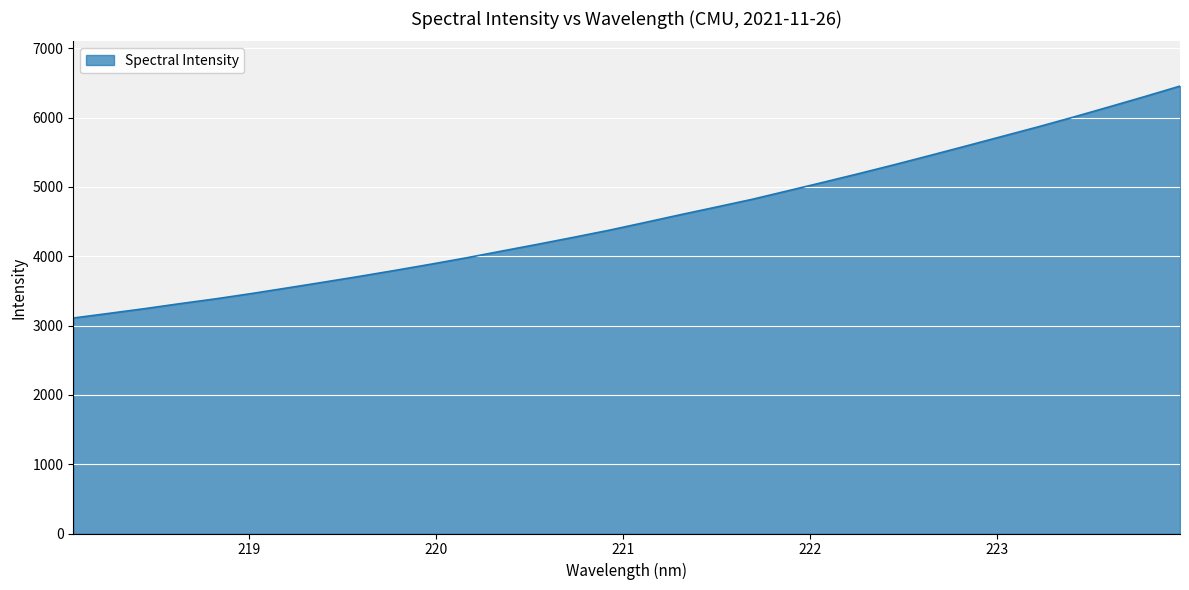

What is the maximum value shown in the chart?

6455.4